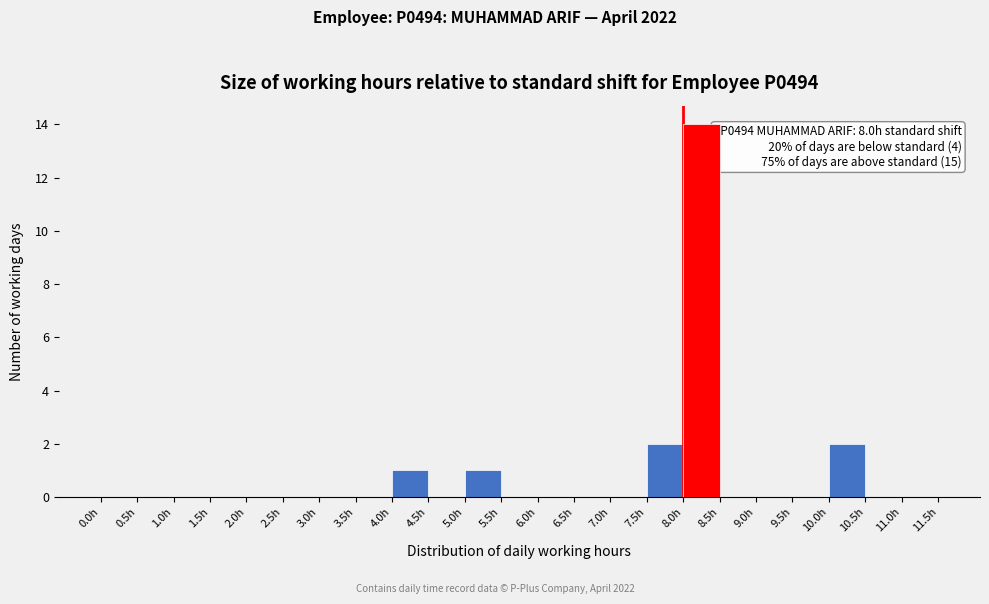

Which range on the x-axis has the tallest bar?

8.0 to 8.5